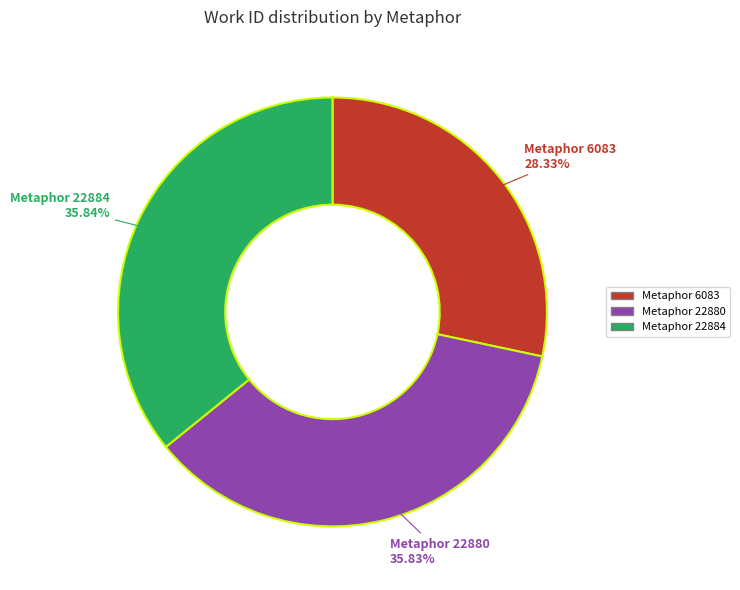

To the nearest percent, what portion does Metaphor 6083 represent?

28%